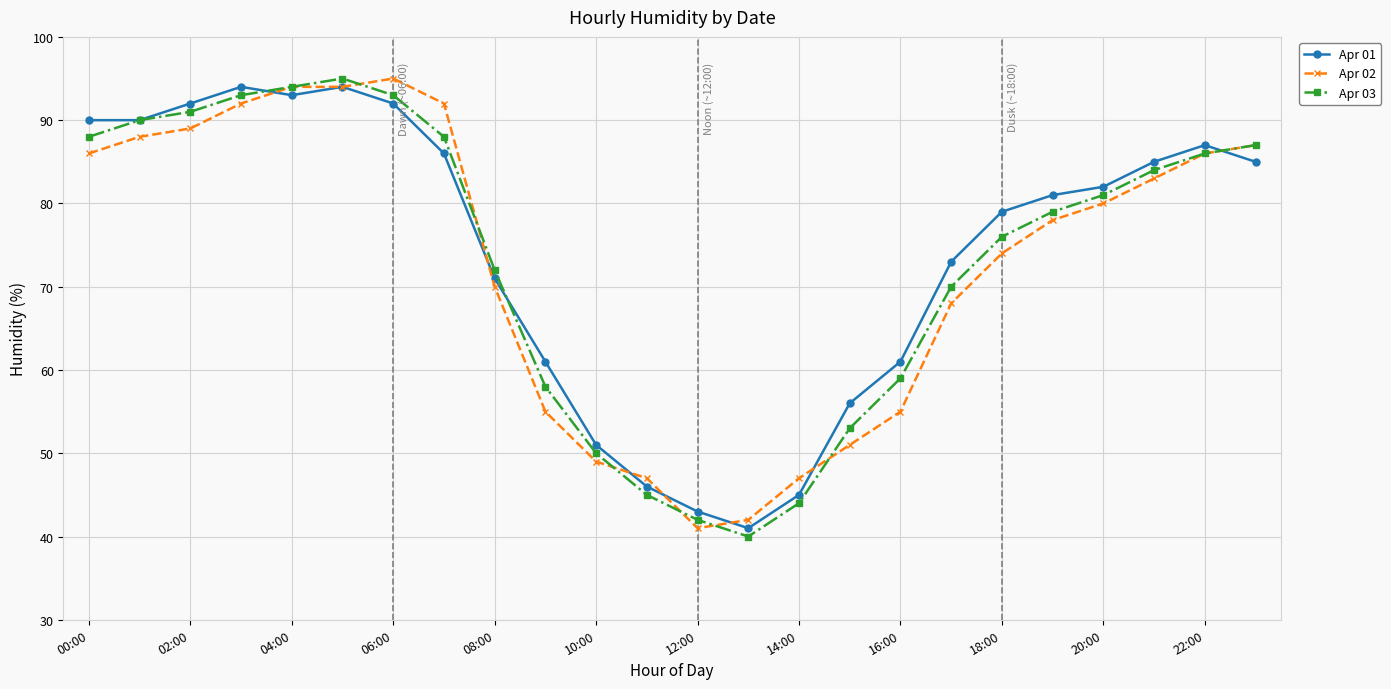

What is the smallest value displayed?

40